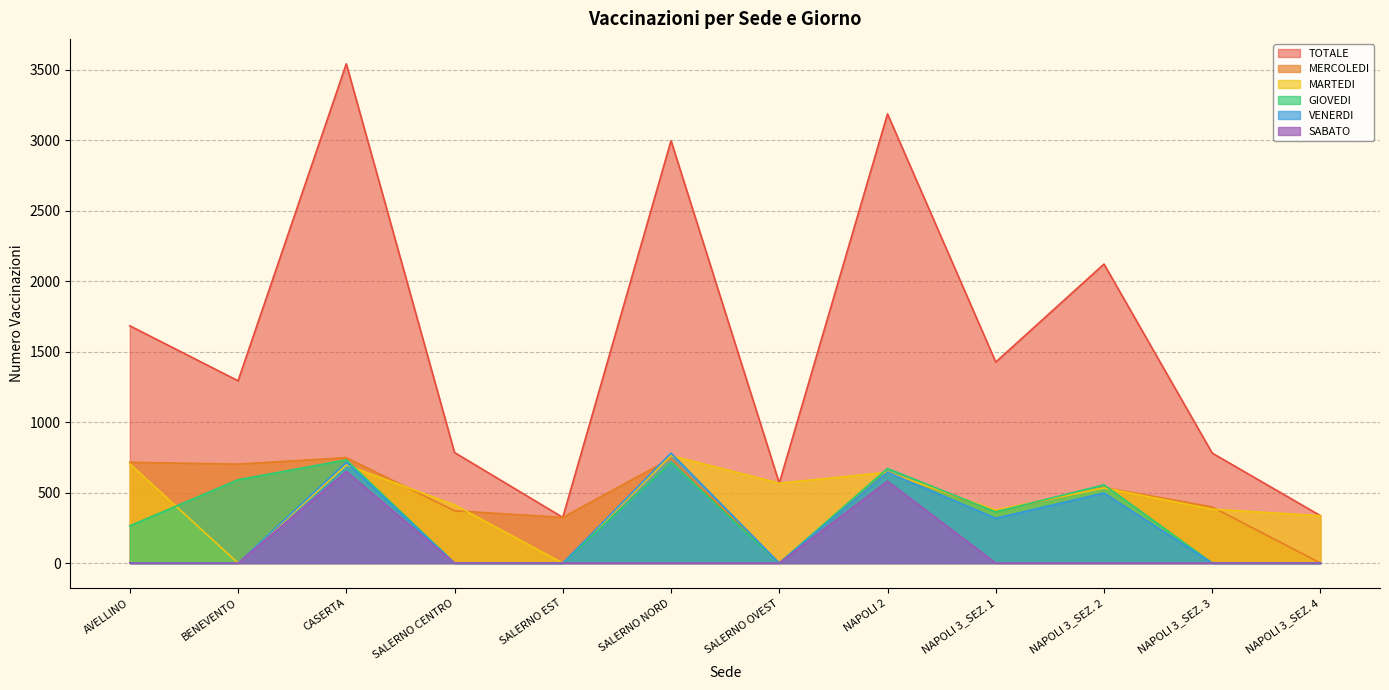

How many lines are shown in the chart?

6